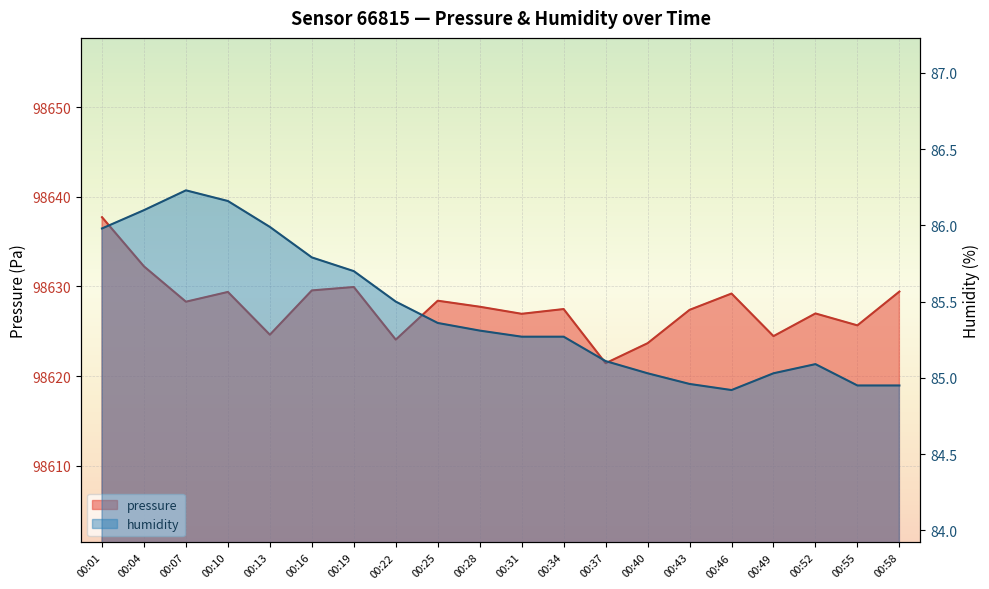

What is the sum of all humidity values?

1708.7